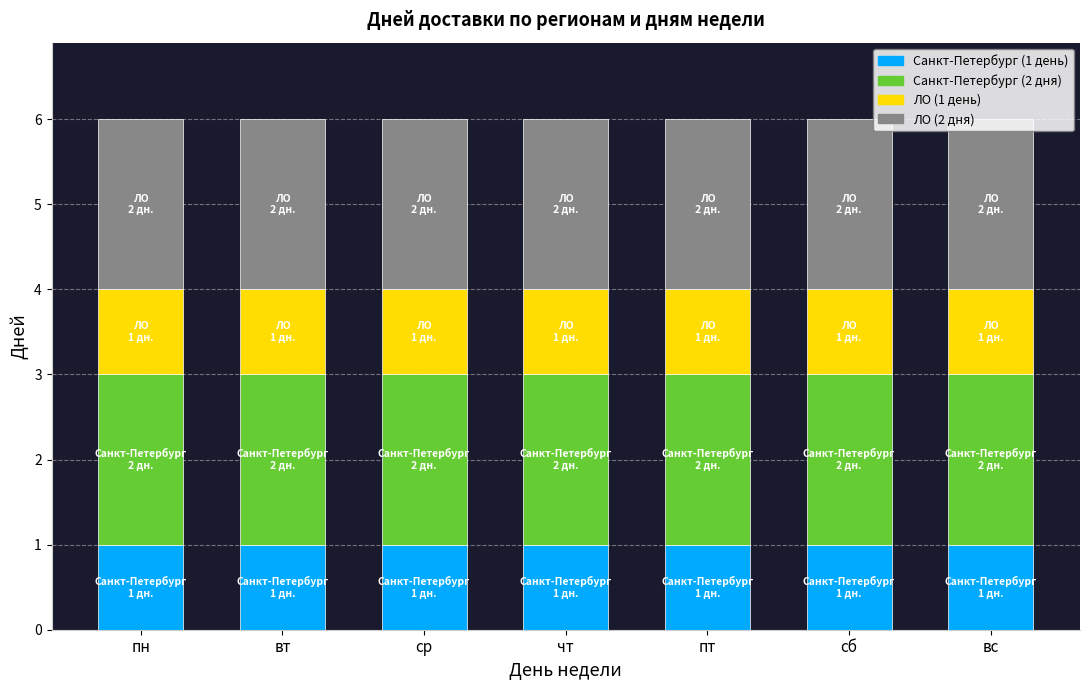

What is the total value across all series at сб?

6